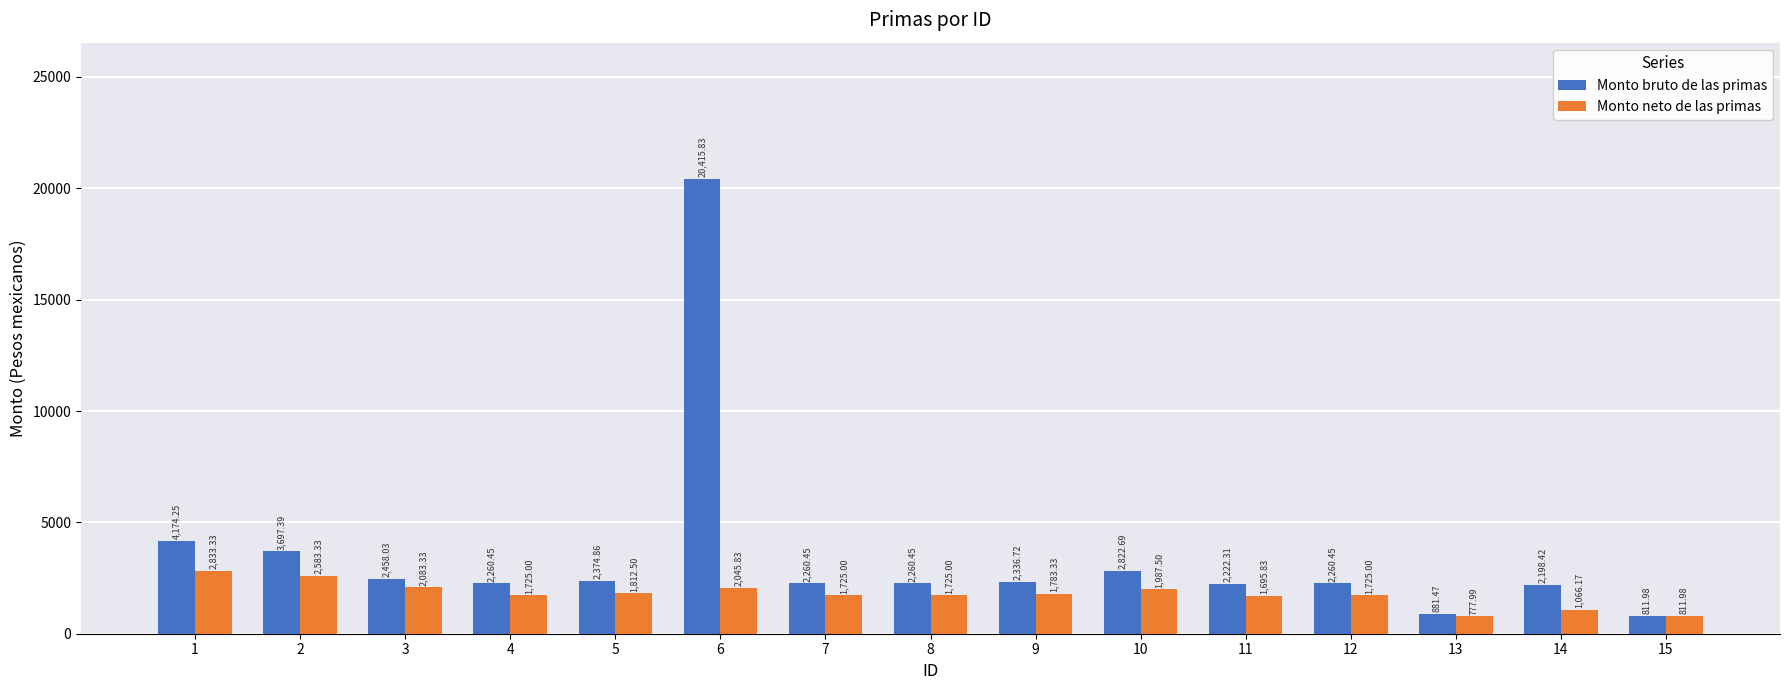

Which series changed the most between 2 and 5?

Monto bruto de las primas